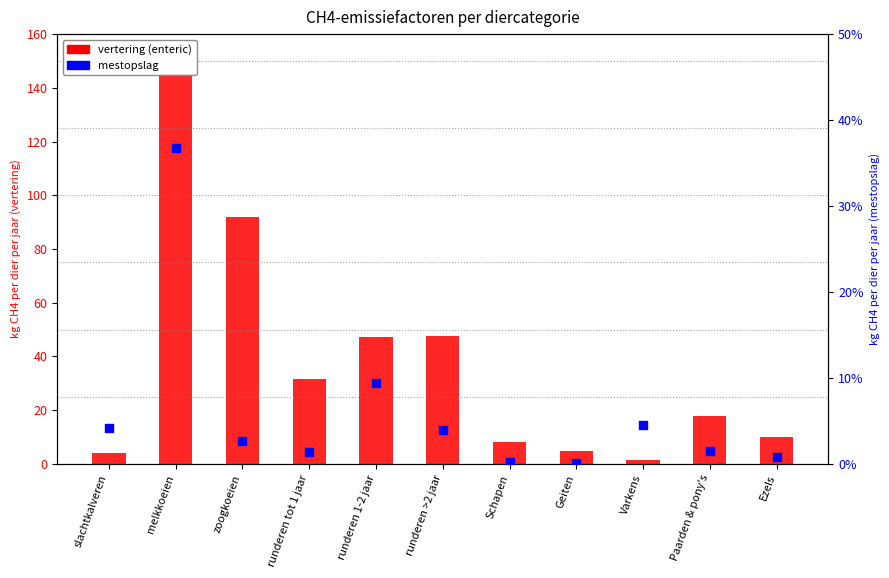

At which category is the sum across all series the highest?

melkkoeien